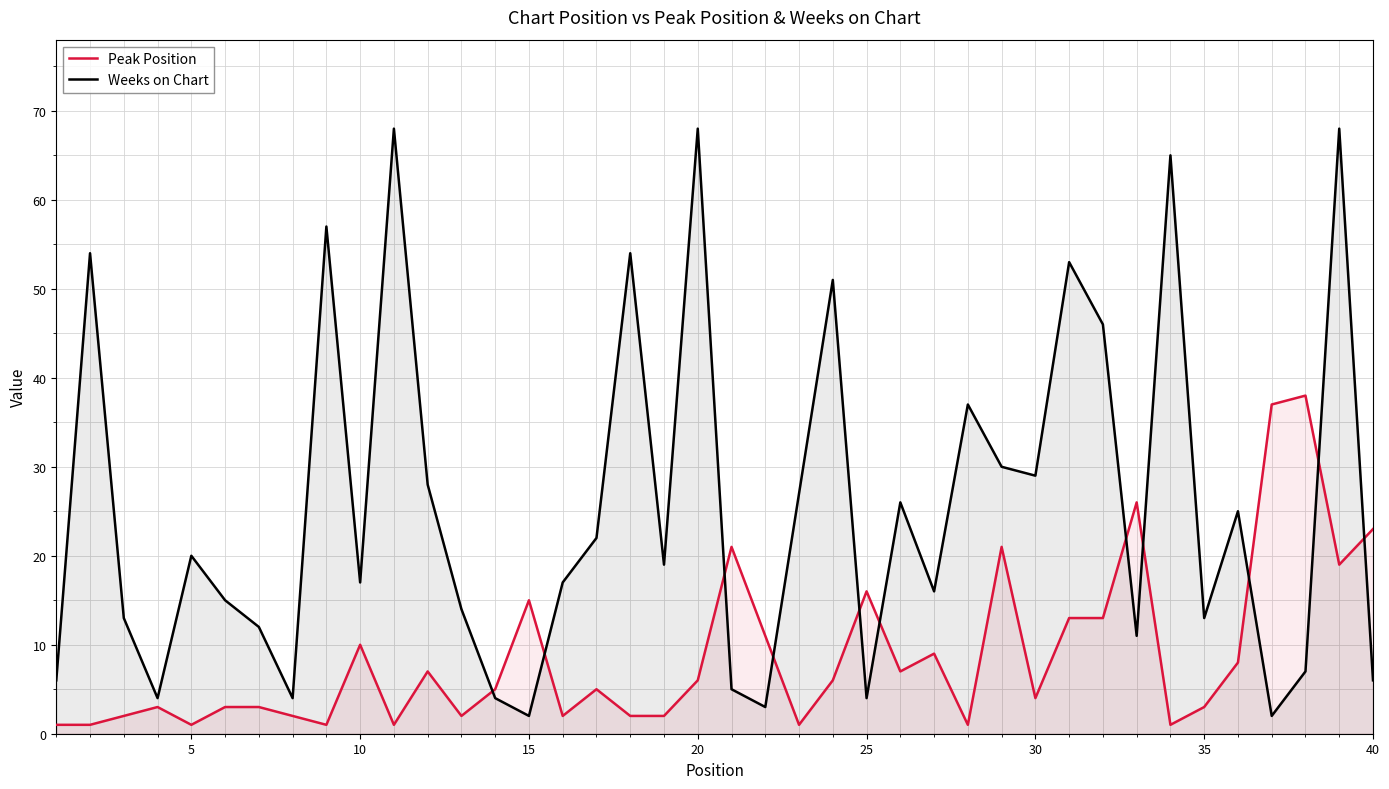

Which series has the widest spread of values?

Weeks on Chart